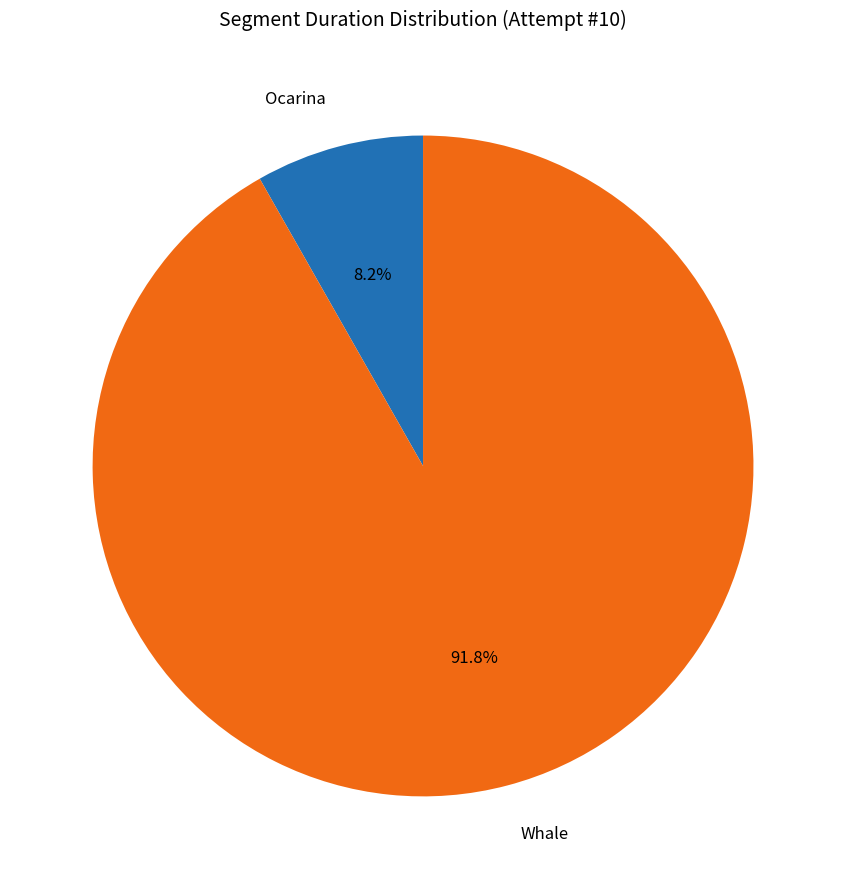

True or false: Whale accounts for 98% of the total.

False